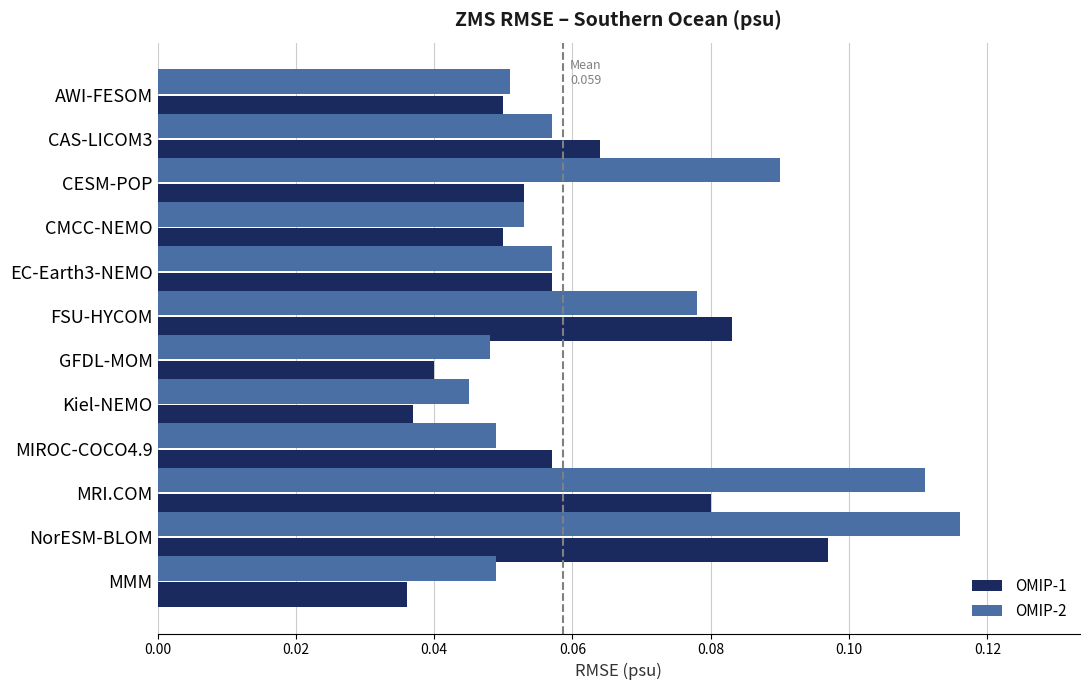

List the series in order of their overall mean, highest first.

OMIP-2, OMIP-1